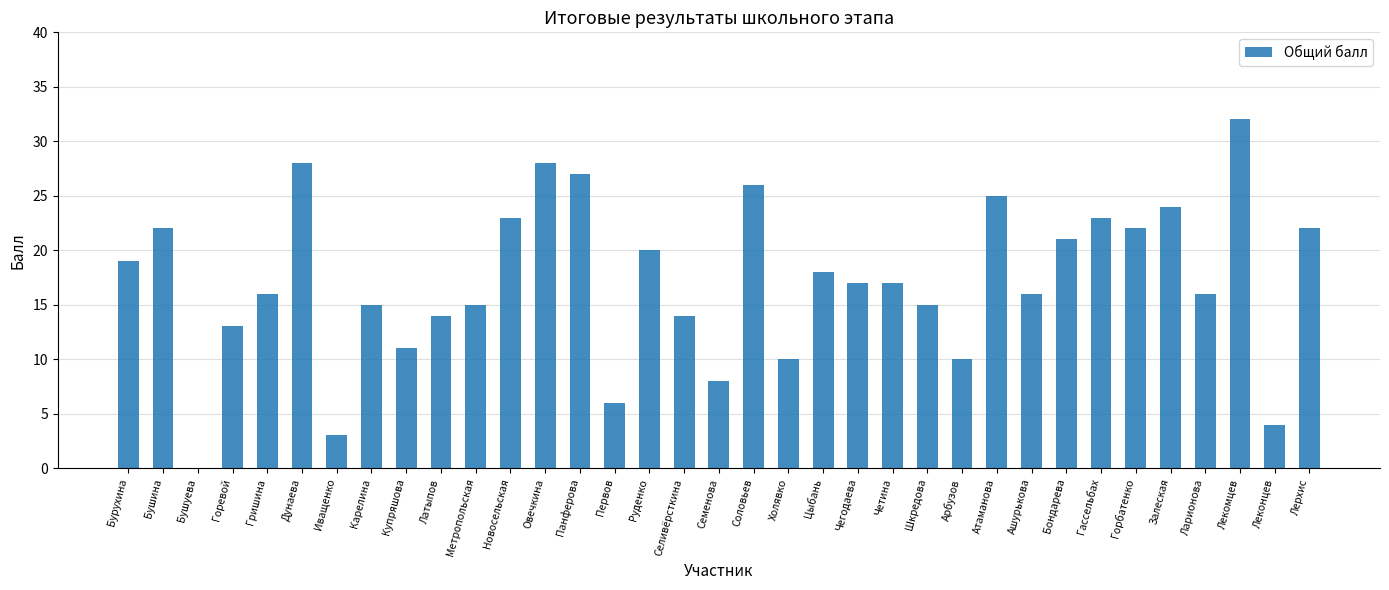

What is the average value?

17